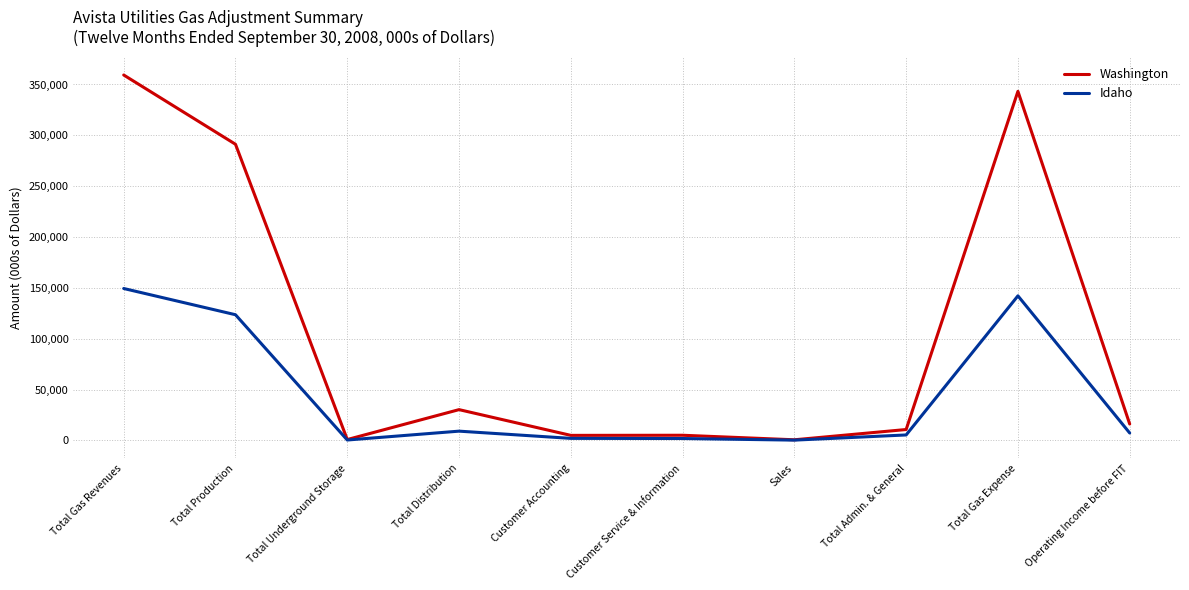

At which category does Washington reach its first local valley?

Total Underground Storage